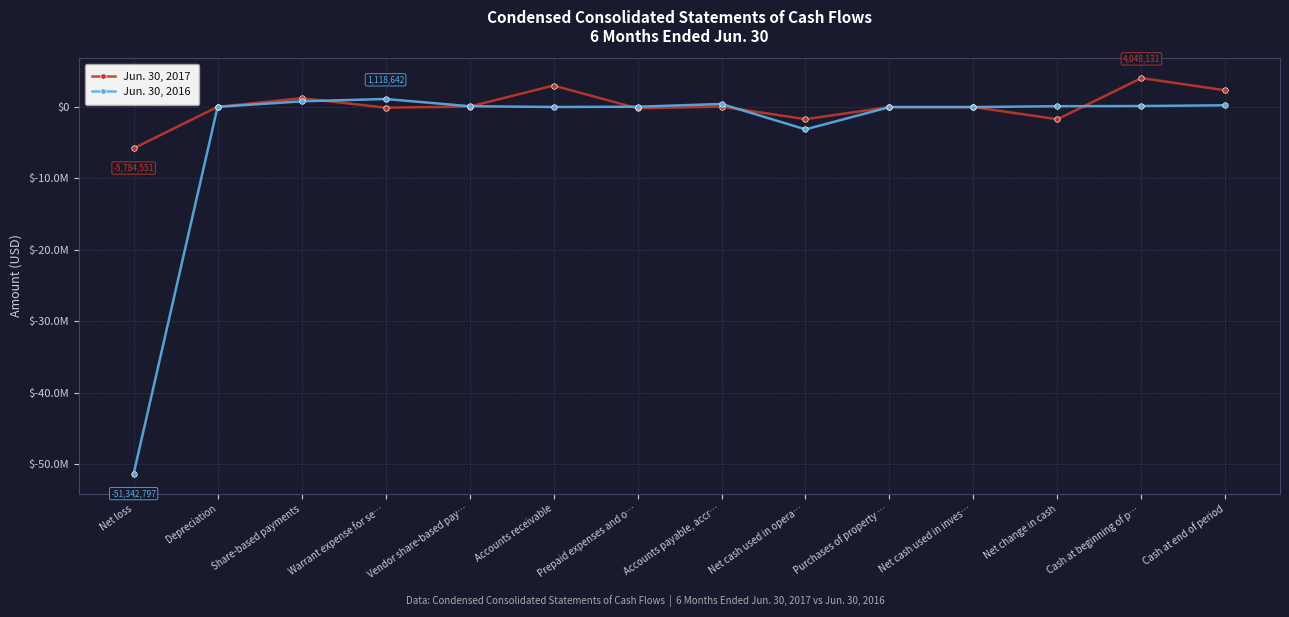

Is it true that Jun. 30, 2017 equals 3000000 at Accounts receivable?

True